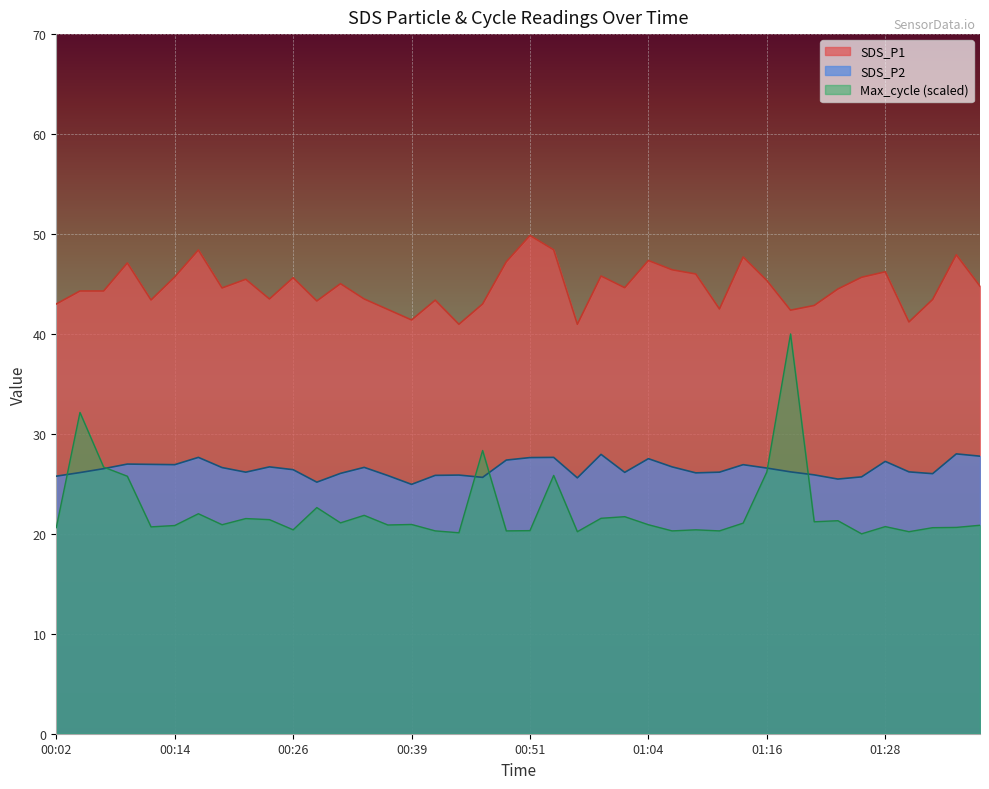

What is the difference between the maximum and second lowest values in the SDS_P1 series?

8.9